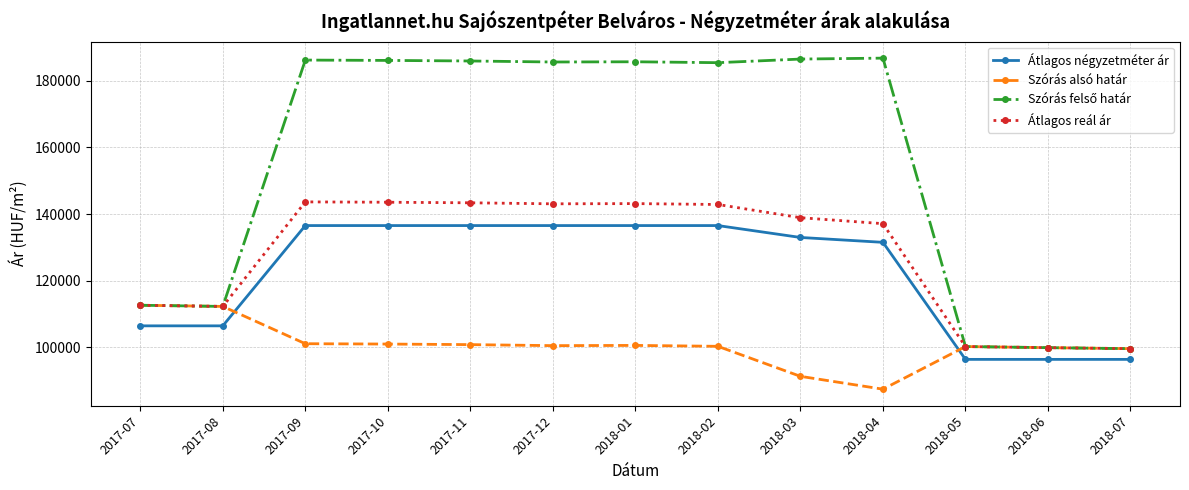

What is the greatest value displayed?

186835